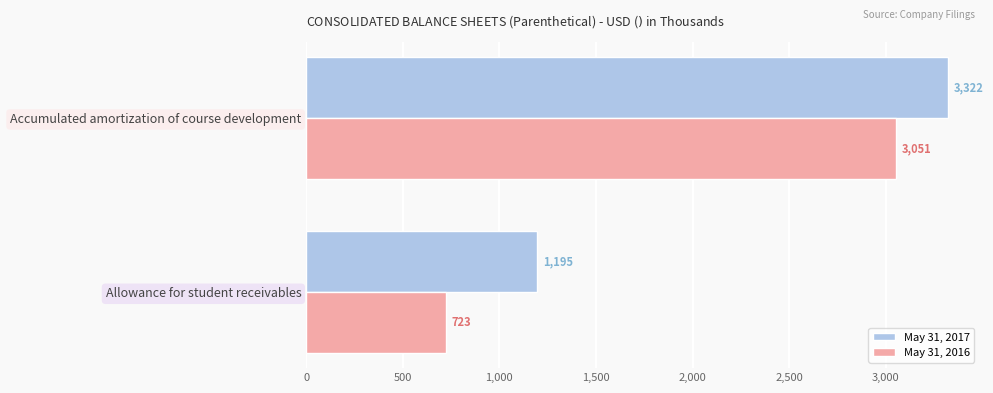

True or false: May 31, 2016 has a value of 723 at Allowance for student receivables.

True